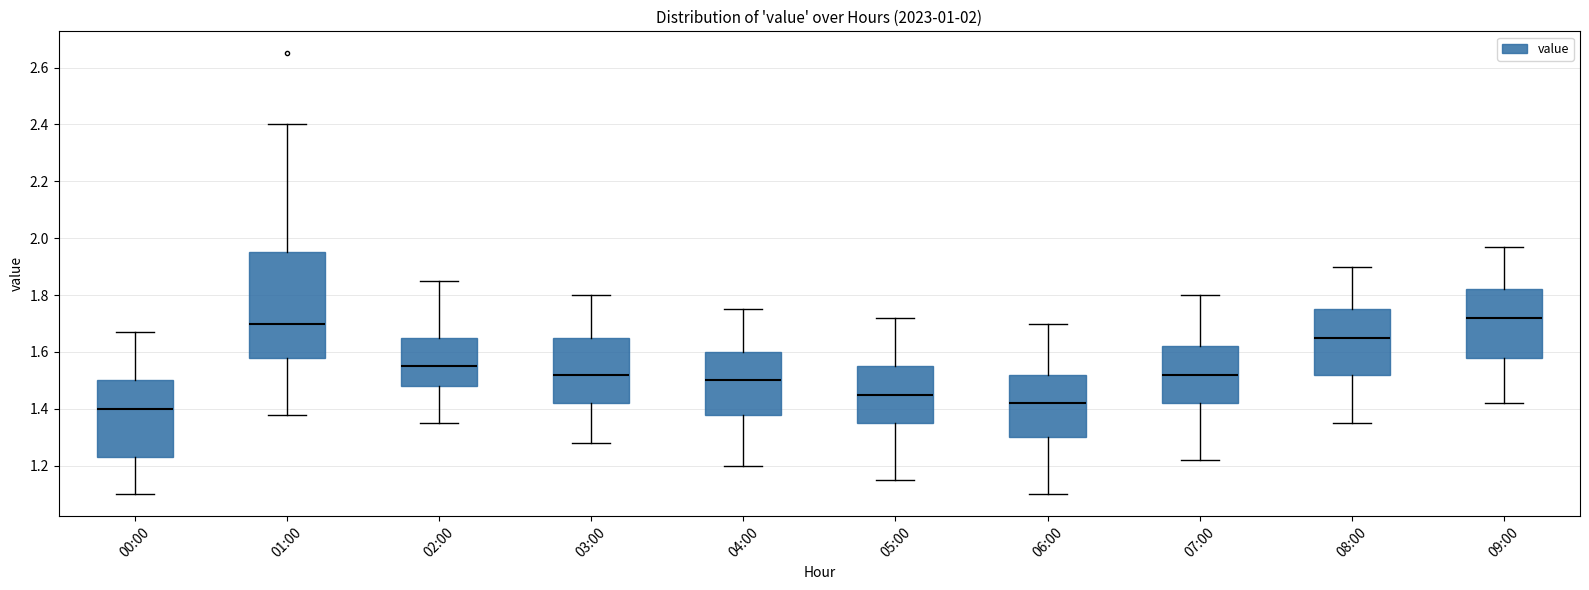

Comparing the boxes themselves (not the whiskers), which one is the tallest?

01:00